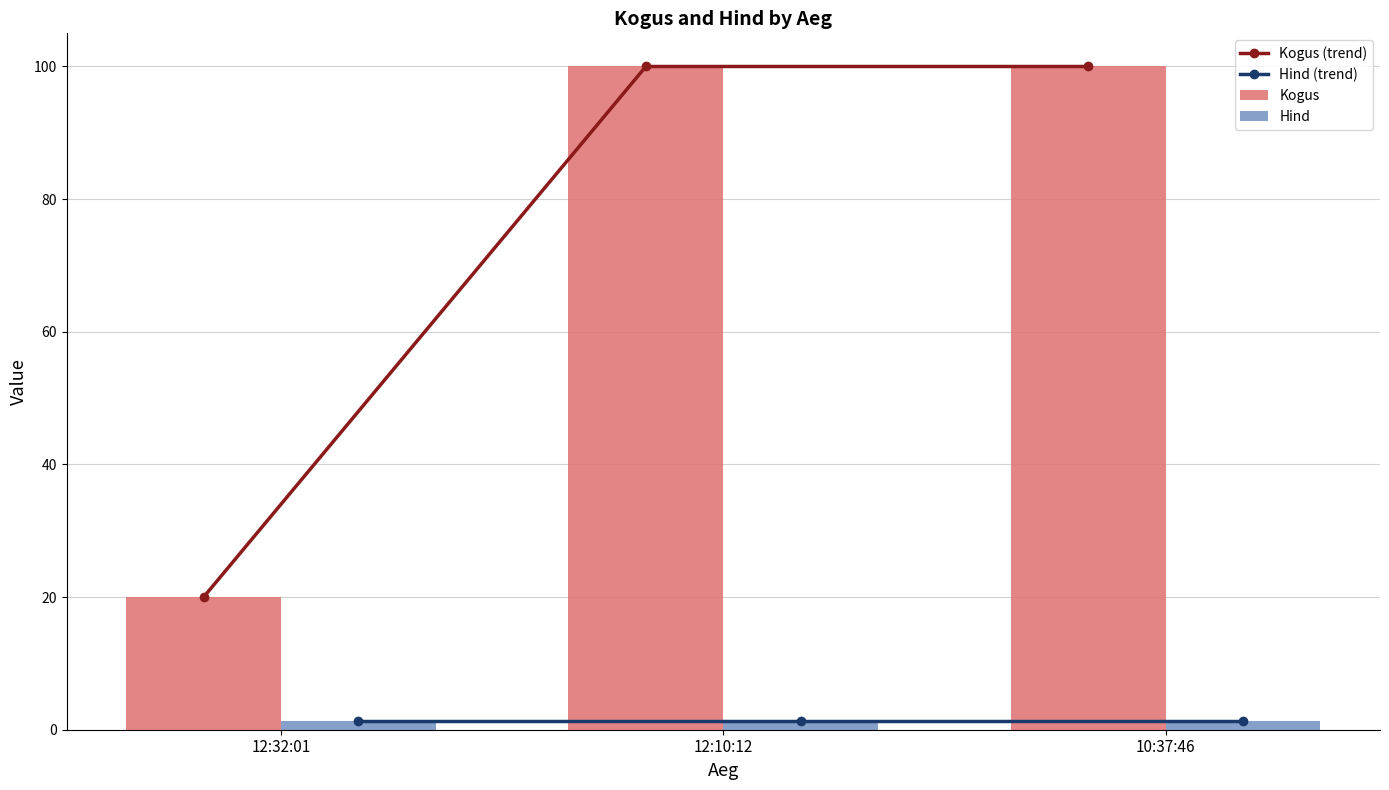

Which series changed the most between 12:32:01 and 12:10:12?

Kogus (trend)